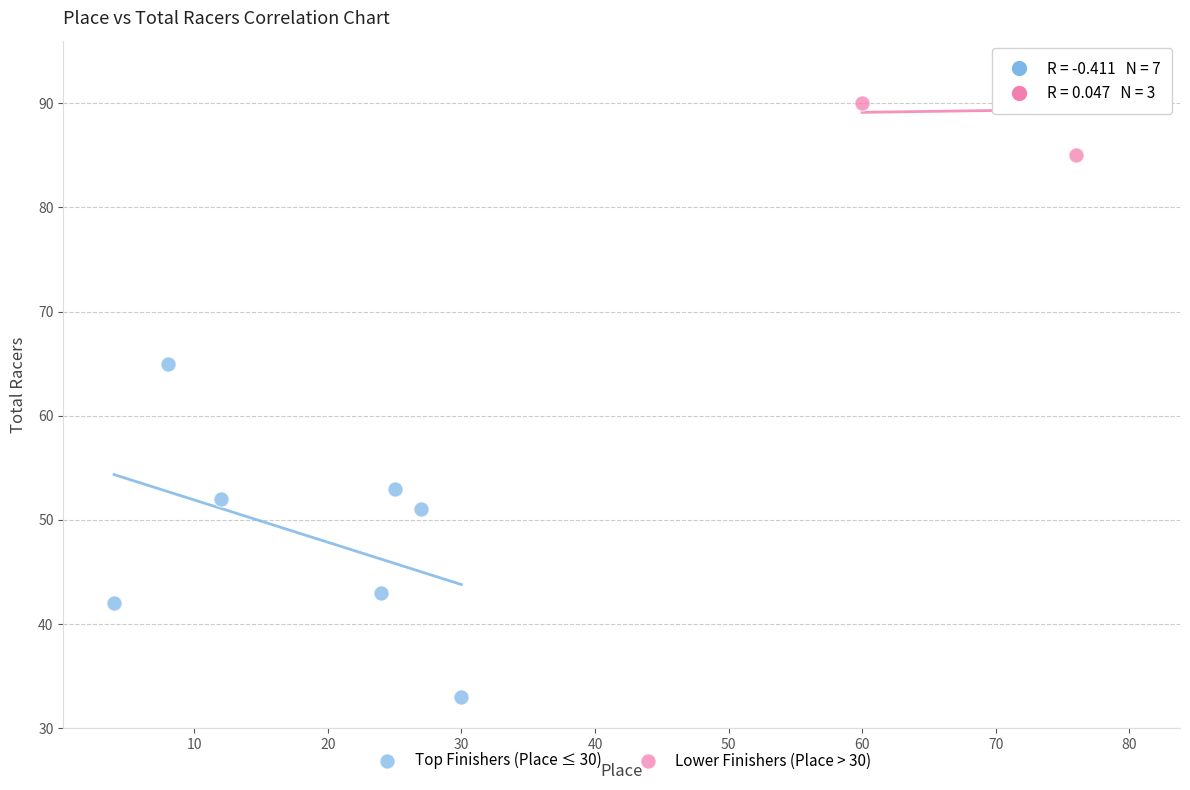

Which series contains the lowest Y value?

Top Finishers (Place ≤ 30)